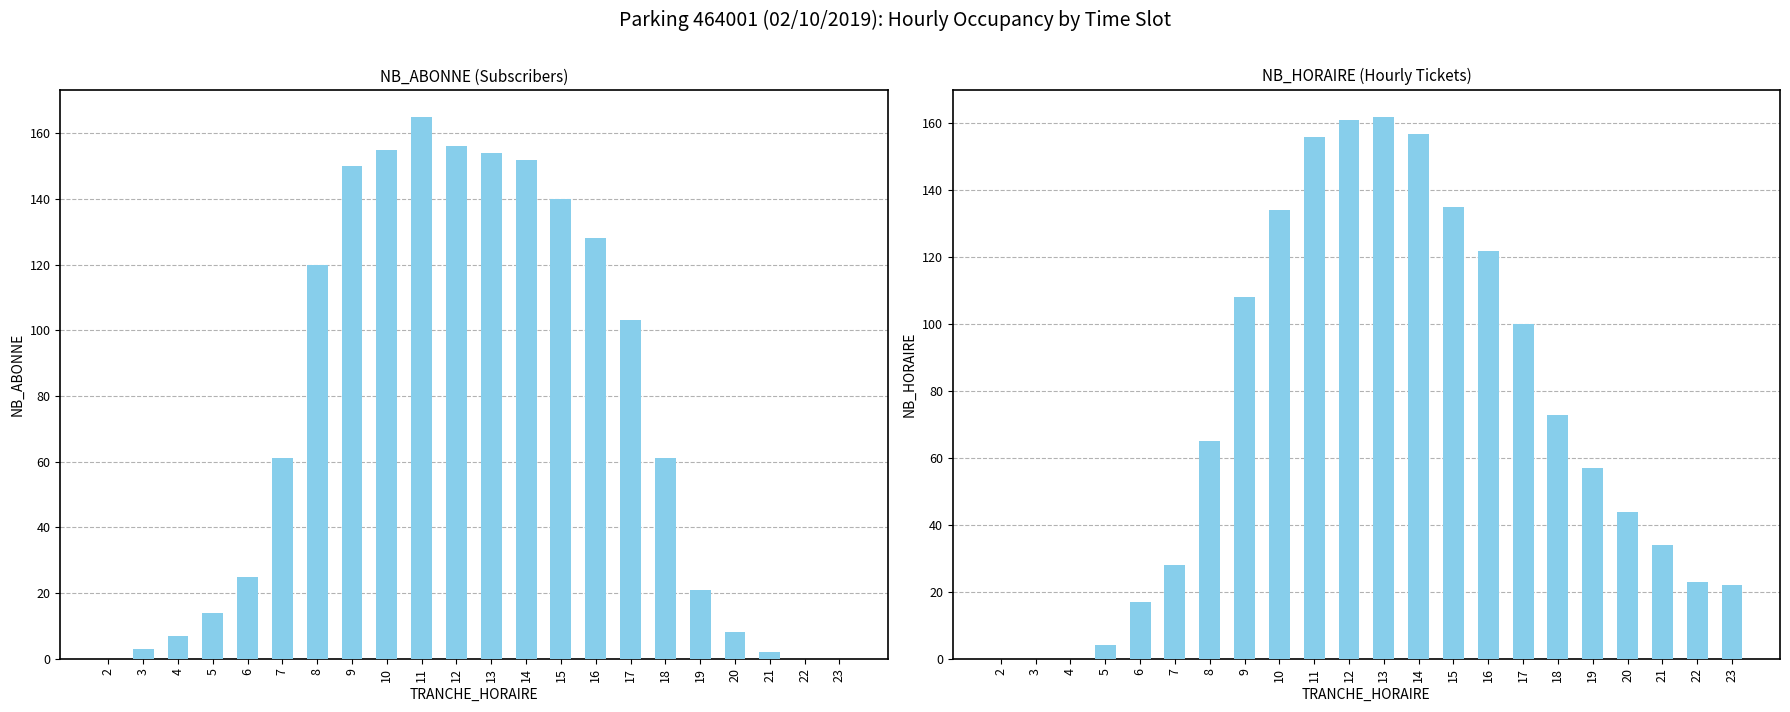

List the series in order of their overall mean, highest first.

NB_ABONNE, NB_HORAIRE